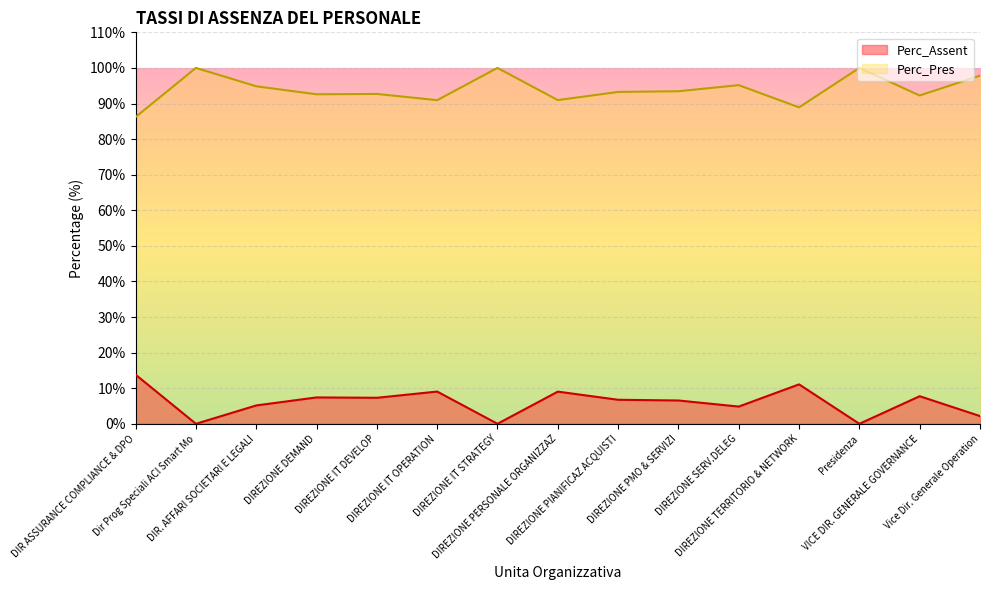

Where does the Perc_Pres series first go above 93?

Dir Prog Speciali ACI Smart Mo